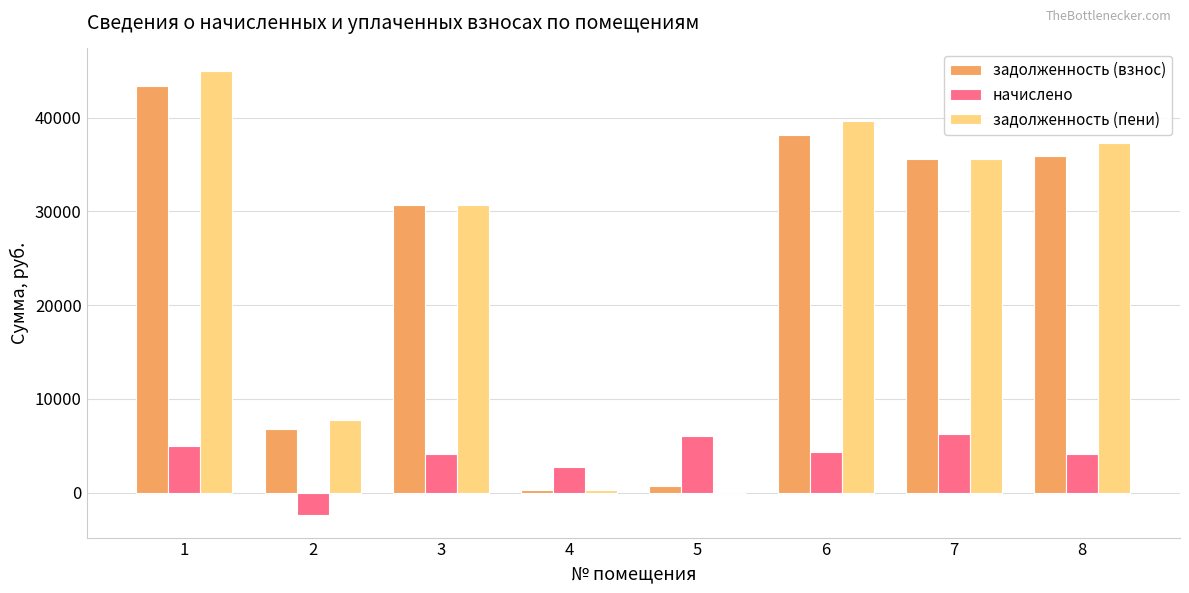

What is the approximate value of начислено at 2?

-2420.1